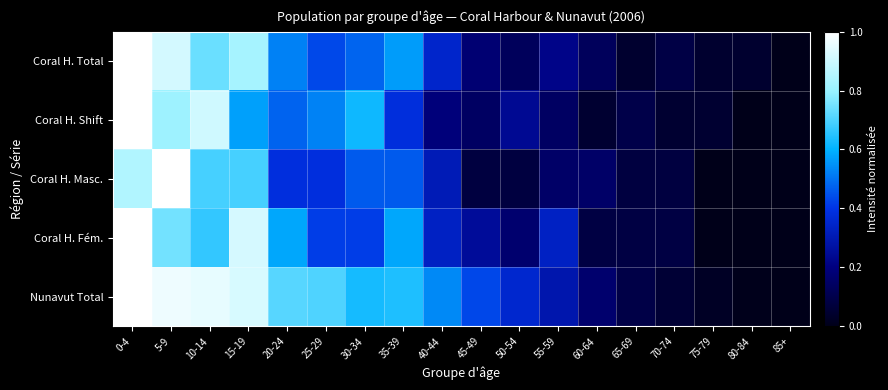

Which series has the largest total across all categories?

Nunavut Total